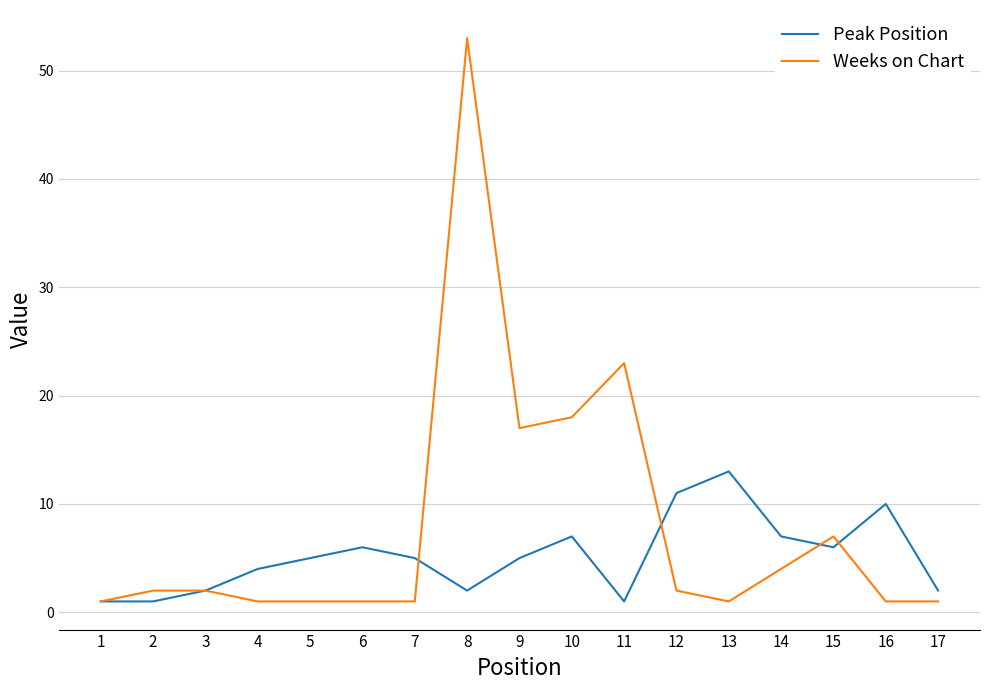

Which series ends up on top after the final intersection of Peak Position and Weeks on Chart?

Peak Position